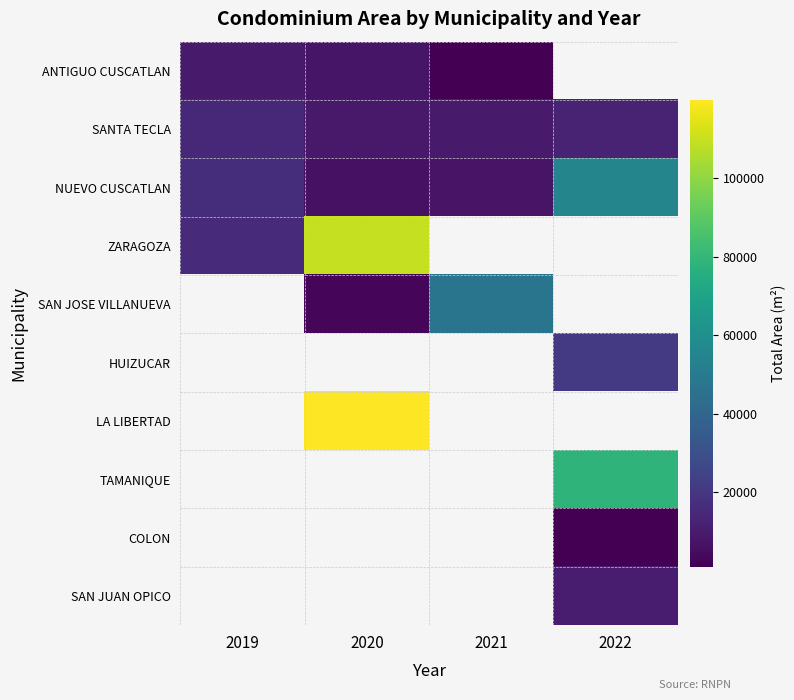

List the labels in order of HUIZUCAR value, smallest first.

2019, 2020, 2021, 2022